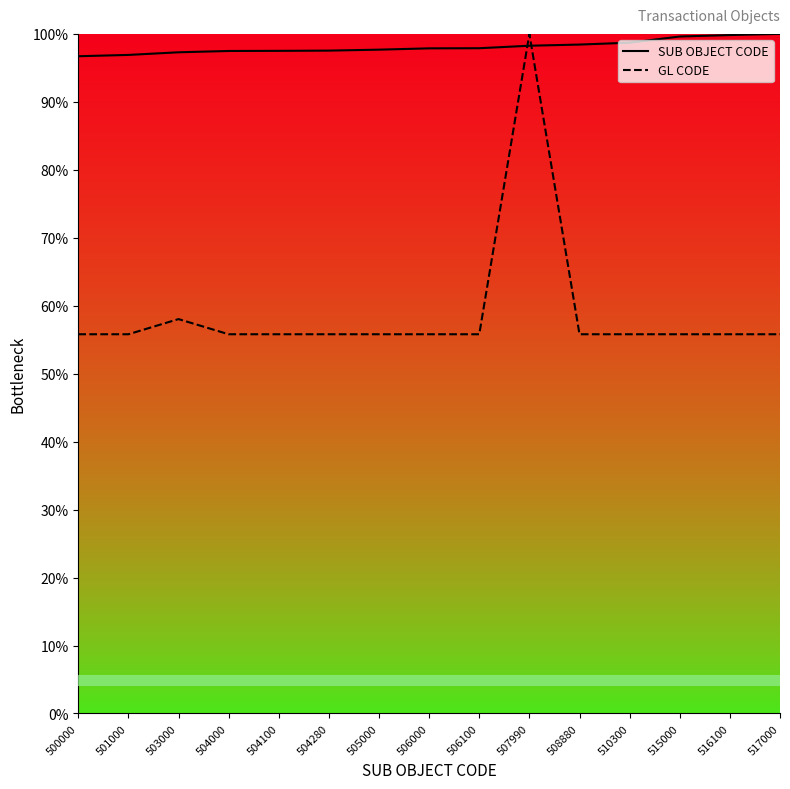

What are all the series names shown in the legend?

SUB OBJECT CODE, GL CODE